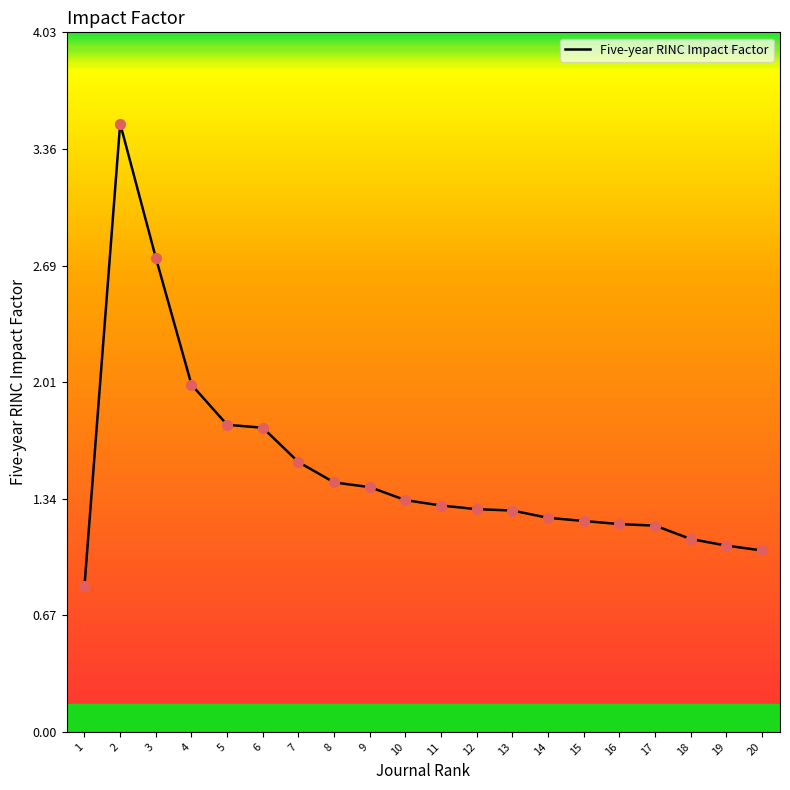

Between 20 and 6, which is larger?

6